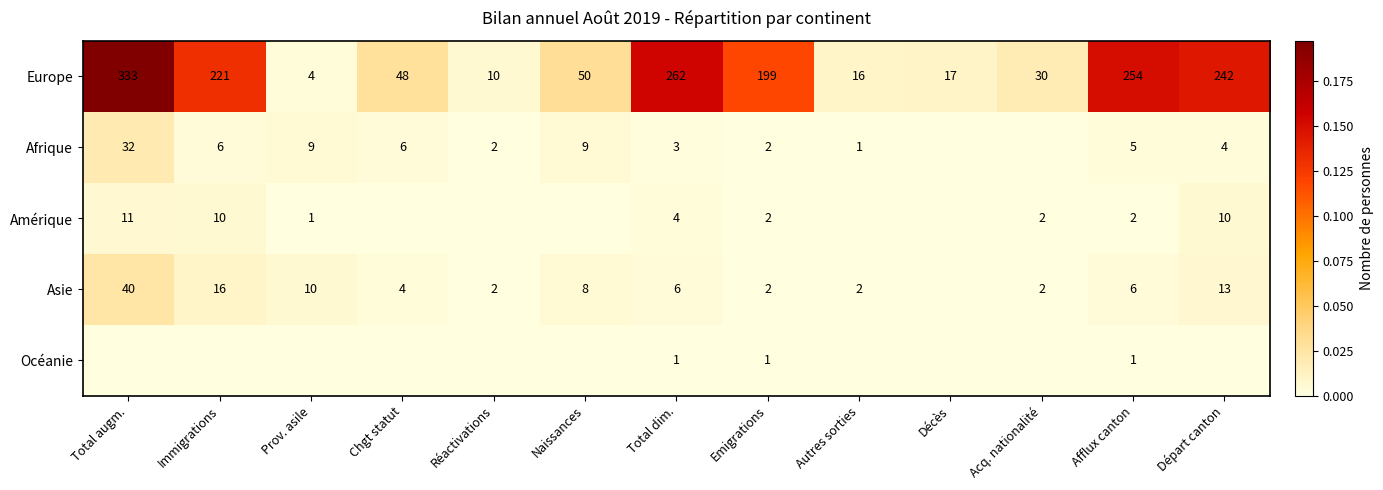

What is the spread (max minus min) of values at Total dim.?

261